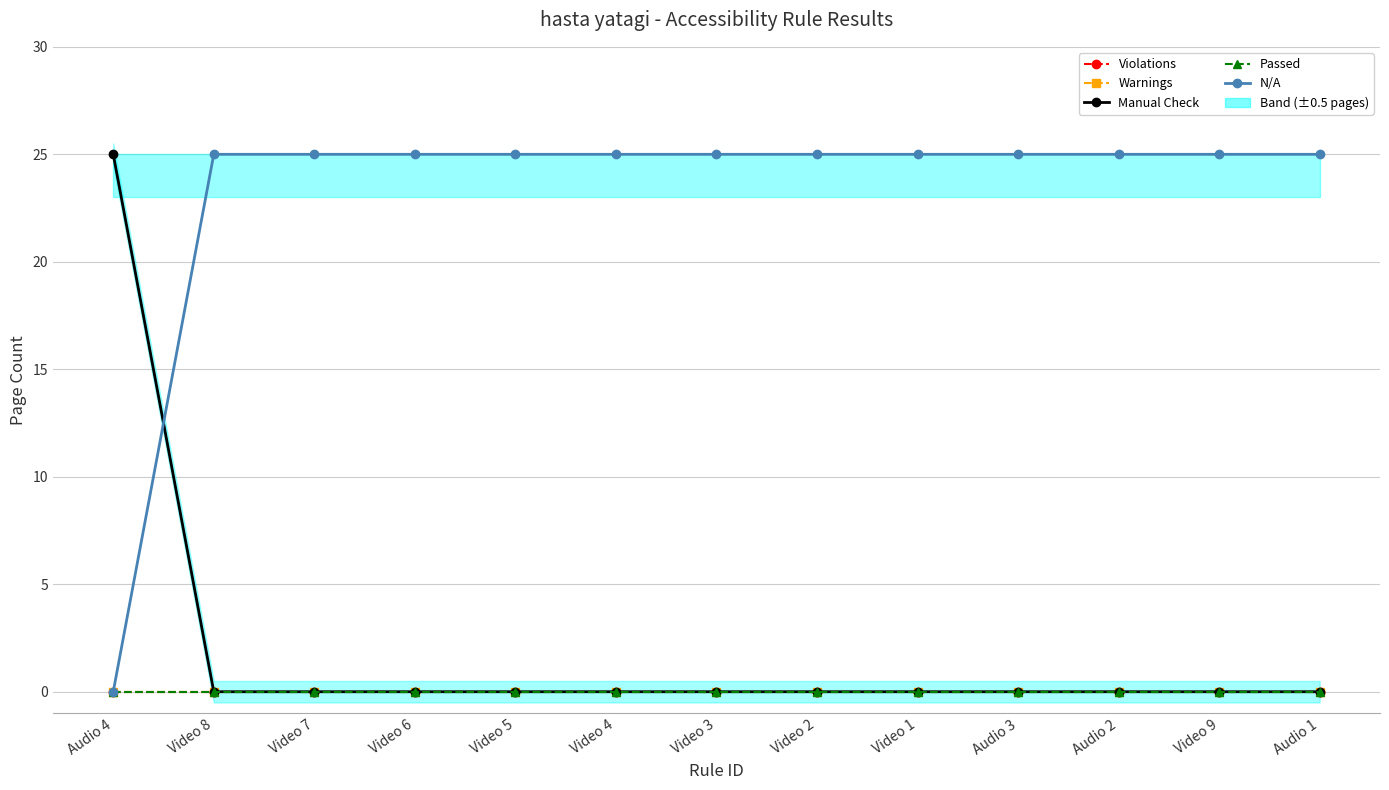

What are all the series names shown in the legend?

Violations, Warnings, Manual Check, Passed, N/A